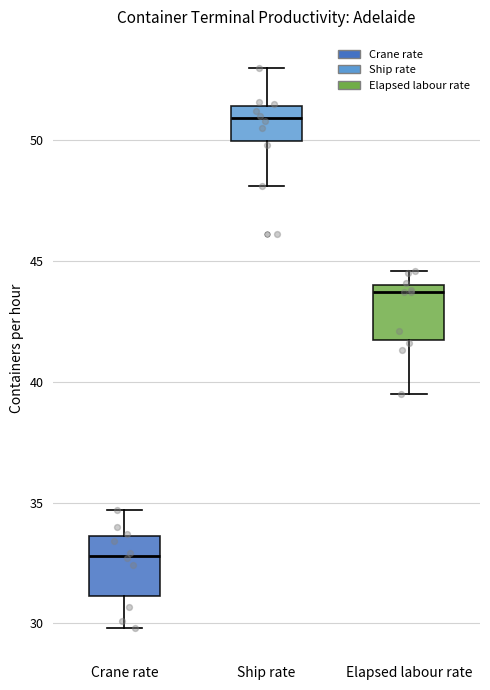

Reading left to right, read every box against the y-axis: the position of its median line, the range the box covers, and the ends of its whiskers. The values are not printed on the chart, so give them approximately, as read against the axis.

Crane rate: median 33.0, box 31.0 to 33.5, whiskers 30.0 to 34.5
Ship rate: median 51.0, box 50.0 to 51.5, whiskers 48.0 to 53.0
Elapsed labour rate: median 43.5, box 41.5 to 44.0, whiskers 39.5 to 44.5